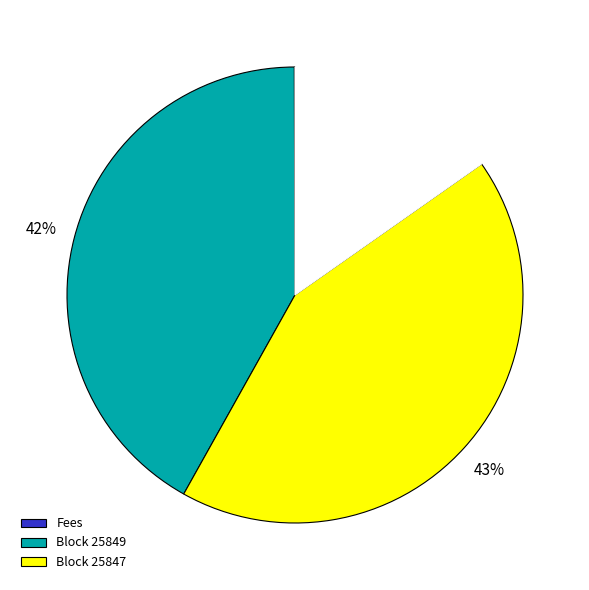

Is there a majority slice in this chart?

No